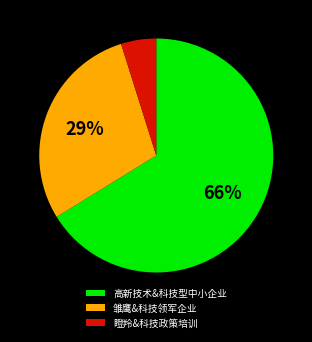

To the nearest percent, what is the difference between the largest and smallest slice percentages?

61%